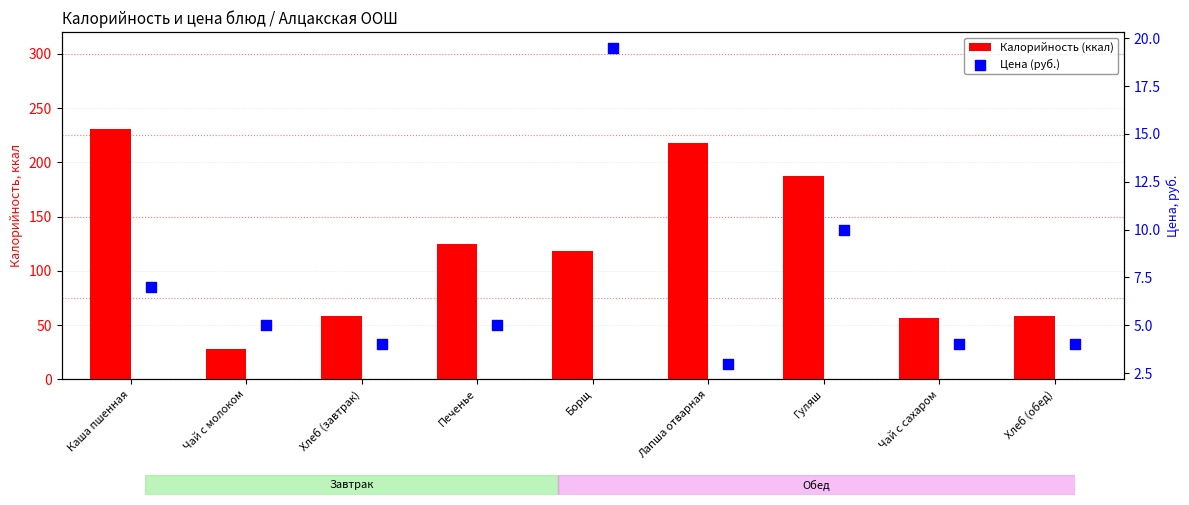

Is the value of Калорийность (ккал) at Гуляш greater than the value of Цена (руб.) at Борщ?

Yes